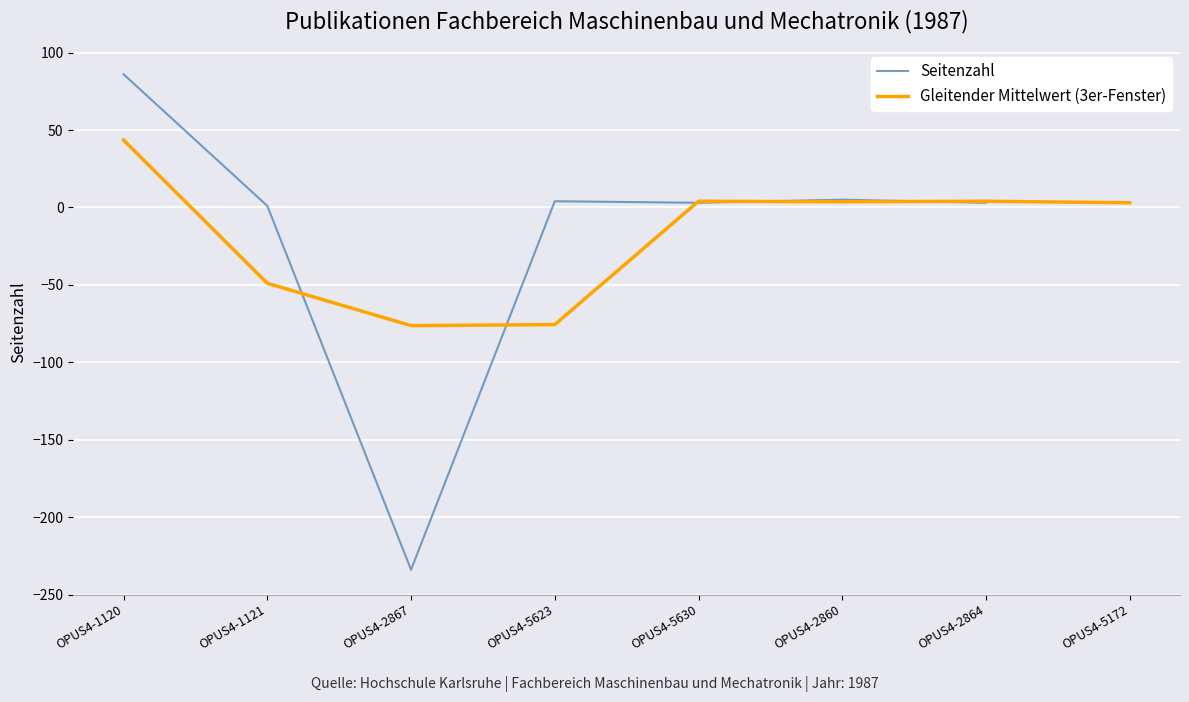

The Gleitender Mittelwert (3er-Fenster) series shows 43.5 at OPUS4-1120. True or false?

True